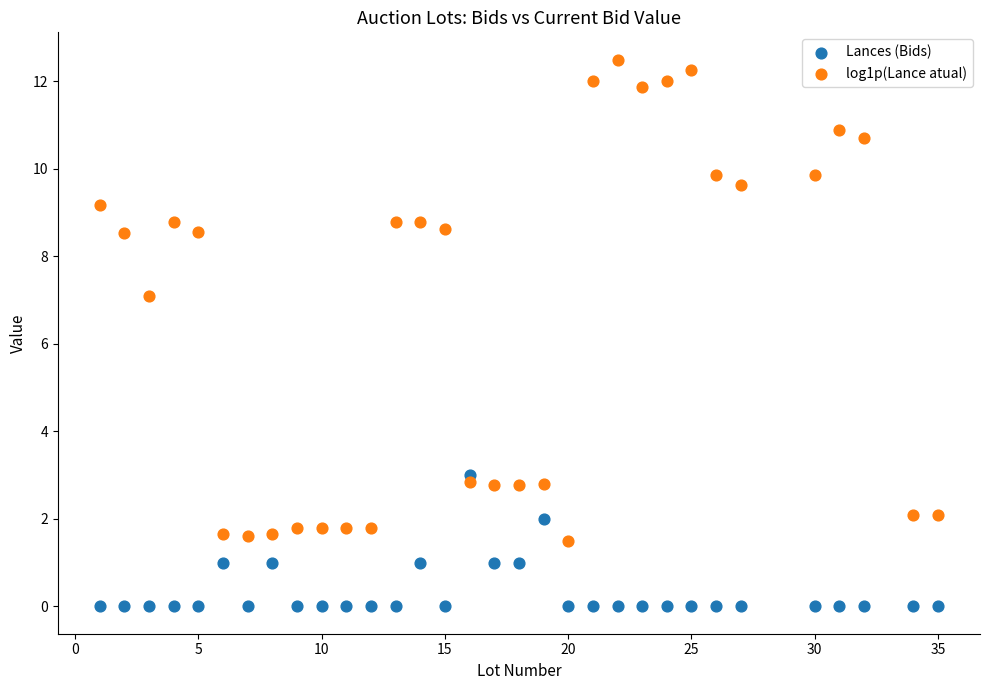

Which series reaches the minimum Y coordinate?

Lances (Bids)